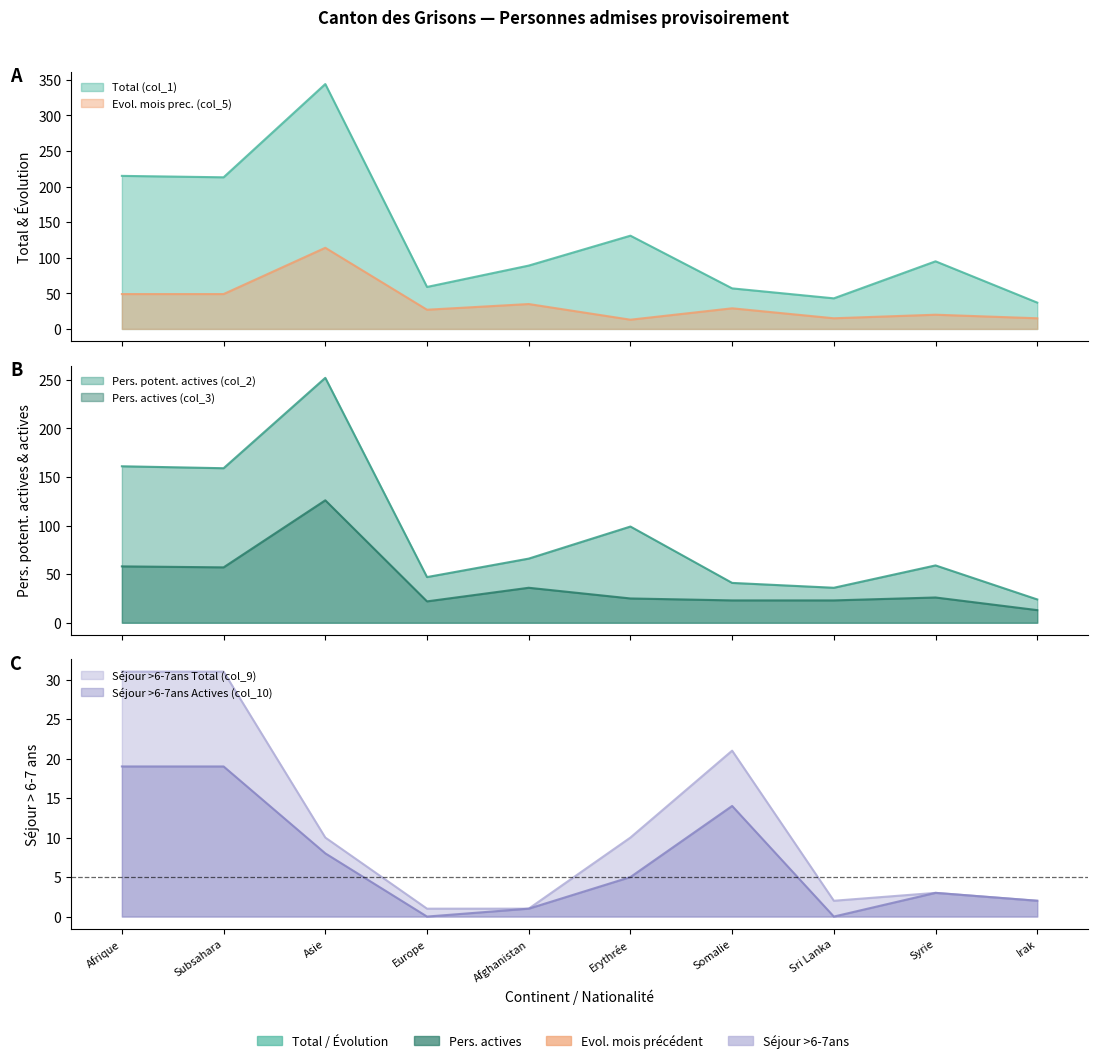

What is the label of the 9th point from the right?

Subsahara